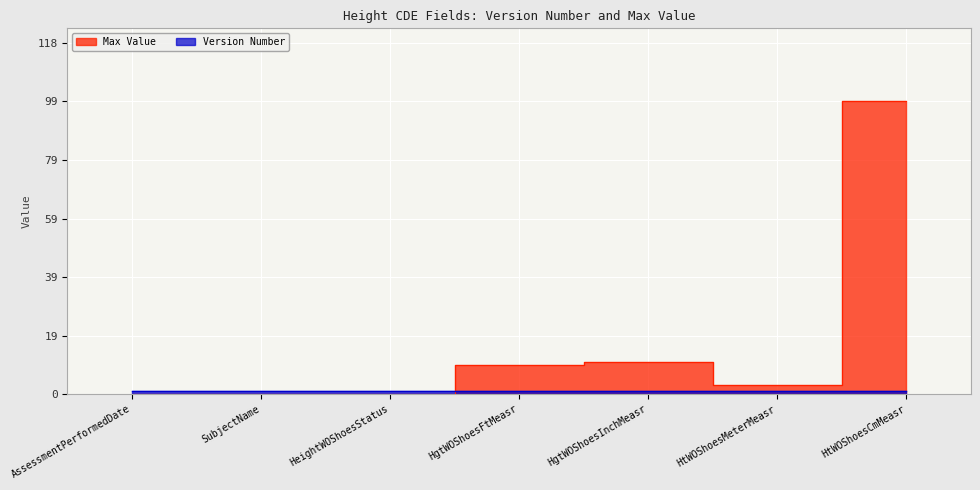

Rank the categories by value from lowest to highest.

AssessmentPerformedDate, SubjectName, HeightWOShoesStatus, HtWOShoesMeterMeasr, HgtWOShoesFtMeasr, HgtWOShoesInchMeasr, HtWOShoesCmMeasr